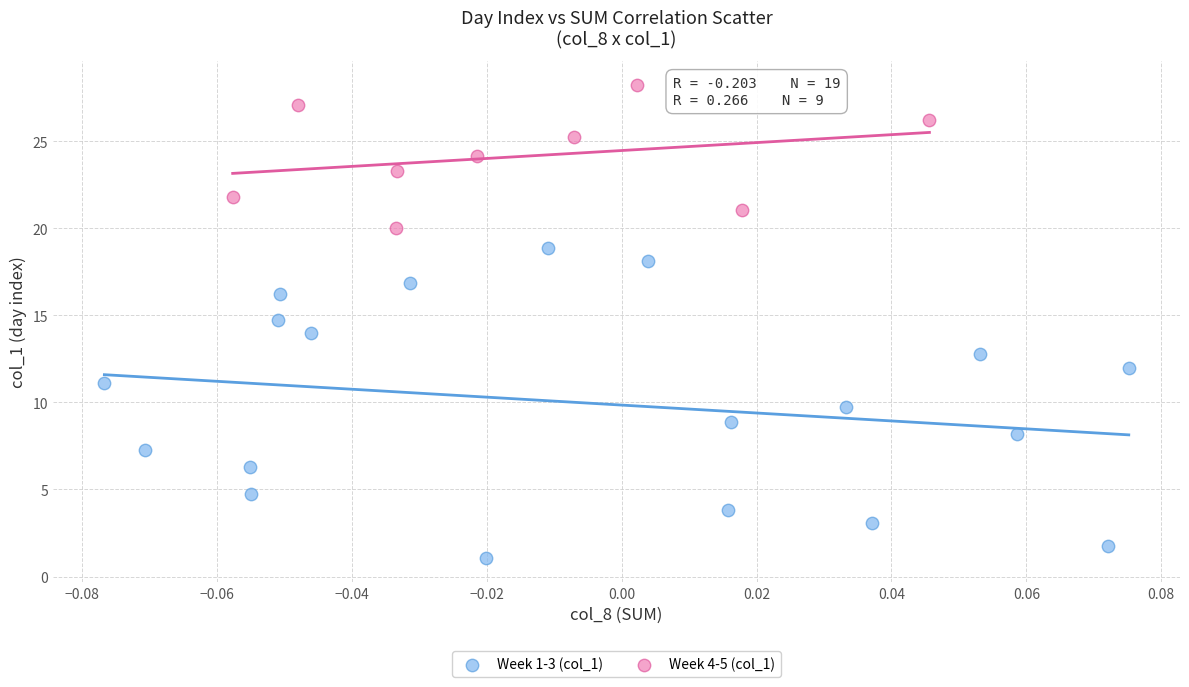

Which series has the widest spread of Y values?

Week 1-3 (col_1)